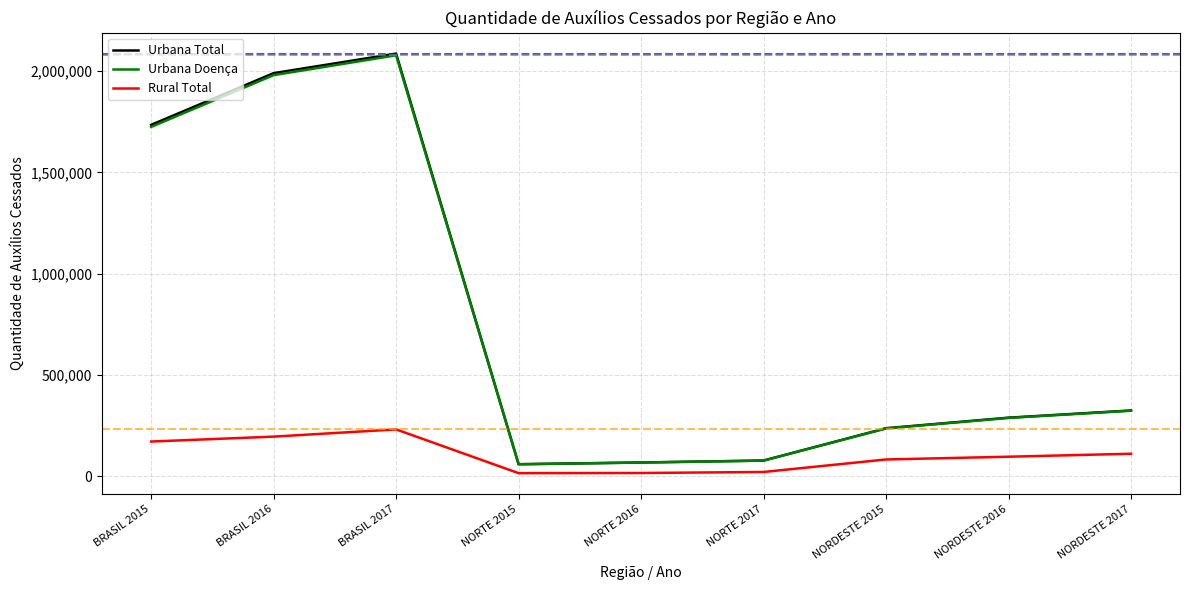

At which category does the chart reach its peak across all series?

BRASIL 2017